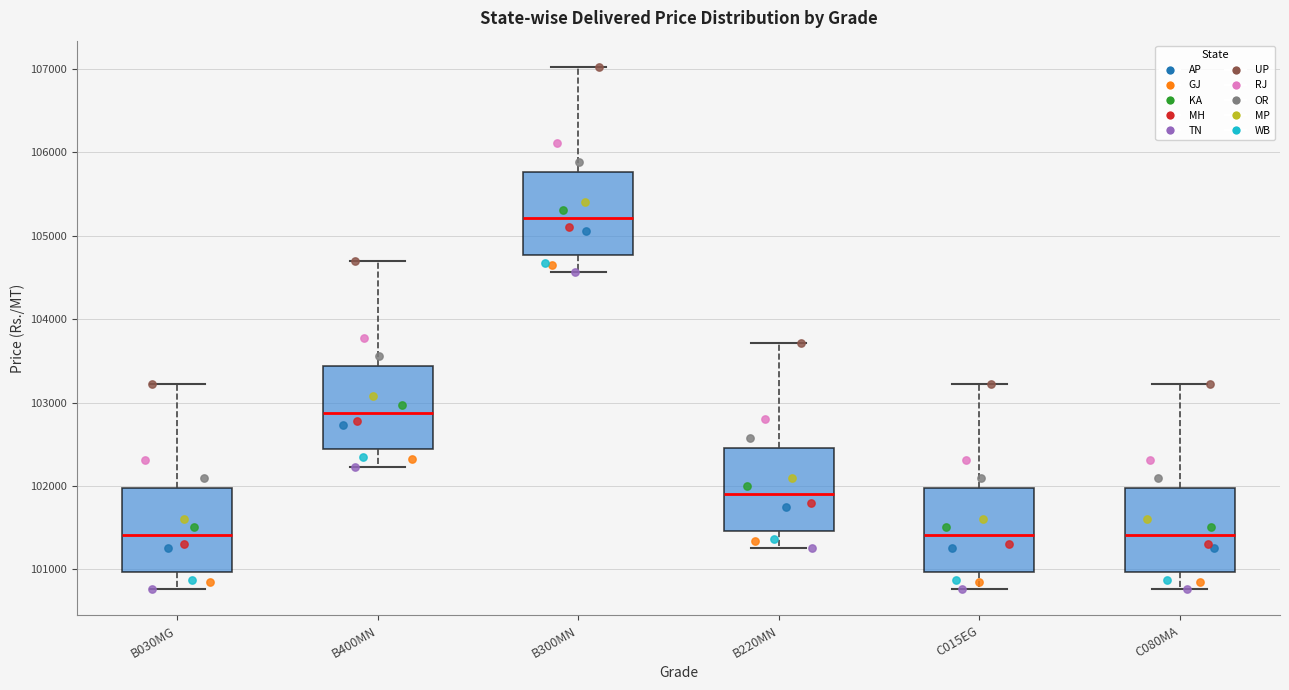

Reading left to right, transcribe this box plot: for each box, give where its median line is, the range the box spans, and where its two whiskers end, as read against the y-axis. The values are not printed on the chart, so give them approximately, as read against the axis.

B030MG: median 101400, box 101000 to 102000, whiskers 100800 to 103200
B400MN: median 102900, box 102400 to 103400, whiskers 102200 to 104700
B300MN: median 105200, box 104800 to 105800, whiskers 104600 to 107000
B220MN: median 101900, box 101500 to 102500, whiskers 101300 to 103700
C015EG: median 101400, box 101000 to 102000, whiskers 100800 to 103200
C080MA: median 101400, box 101000 to 102000, whiskers 100800 to 103200